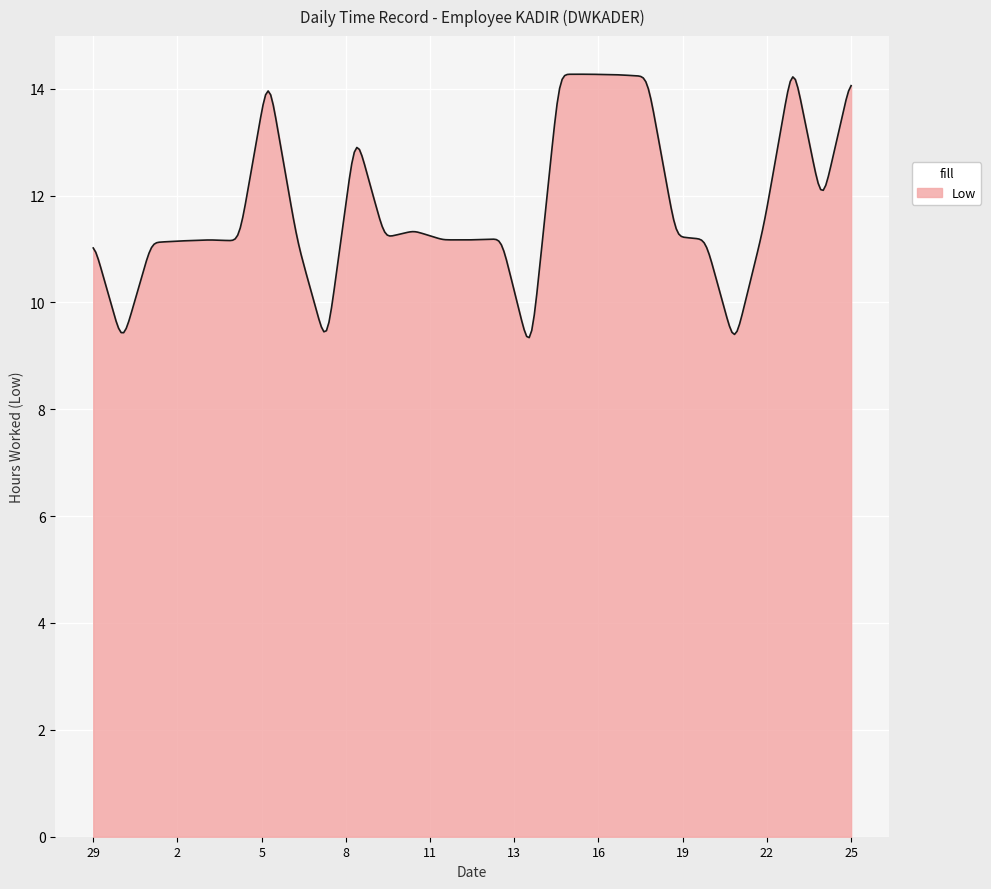

What is the difference between the maximum and minimum values?

4.9